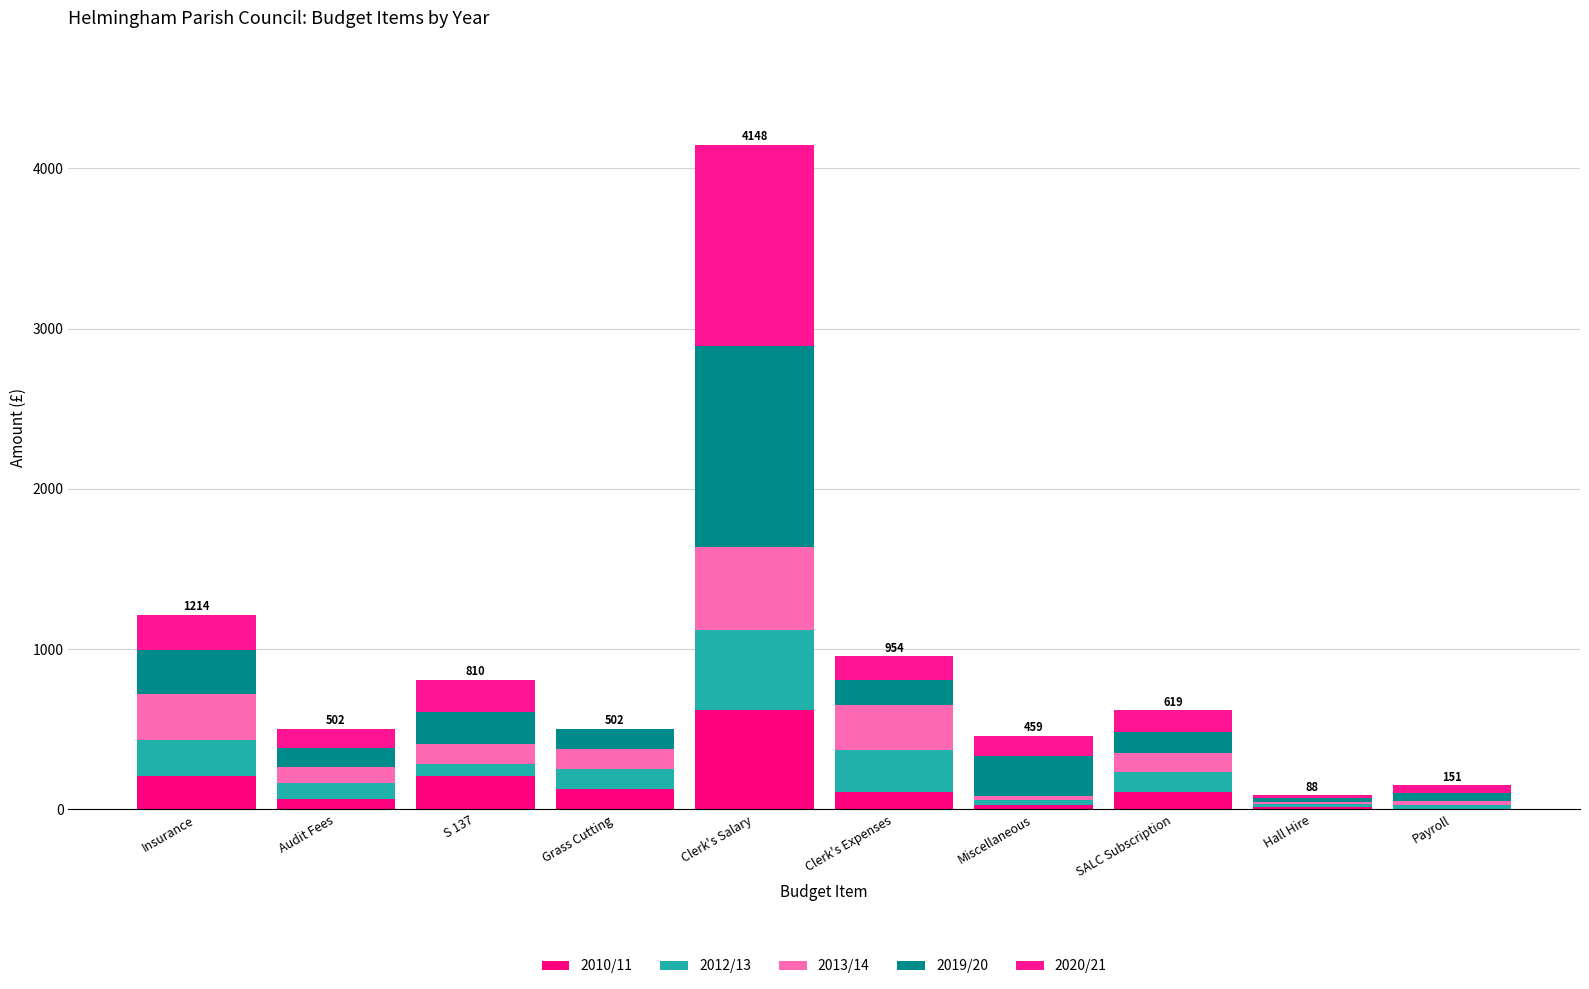

What value does the 2012/13 series have at S 137?

75.0